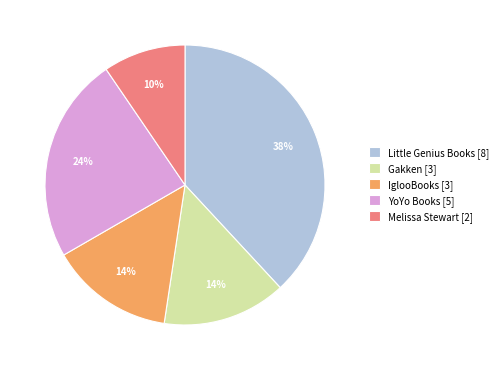

Between YoYo Books [5] and Gakken [3], which is larger?

YoYo Books [5]